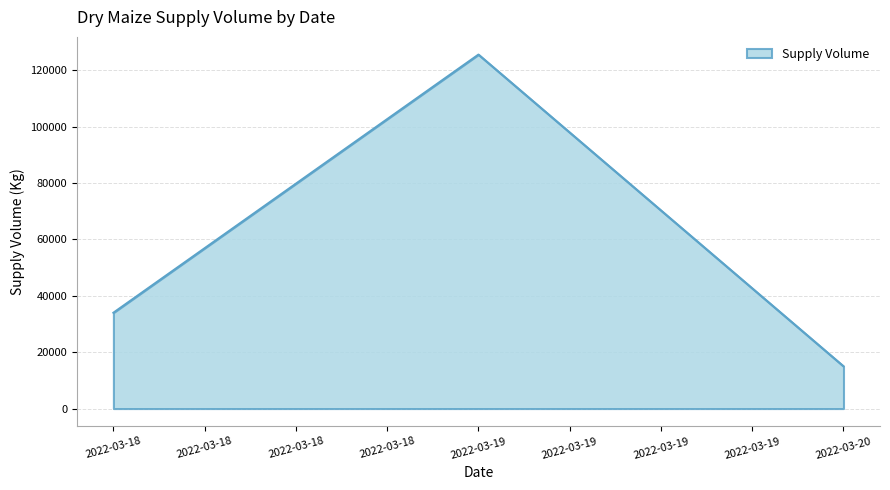

What is the approximate value at 2022-03-19, to the nearest 50?

125600